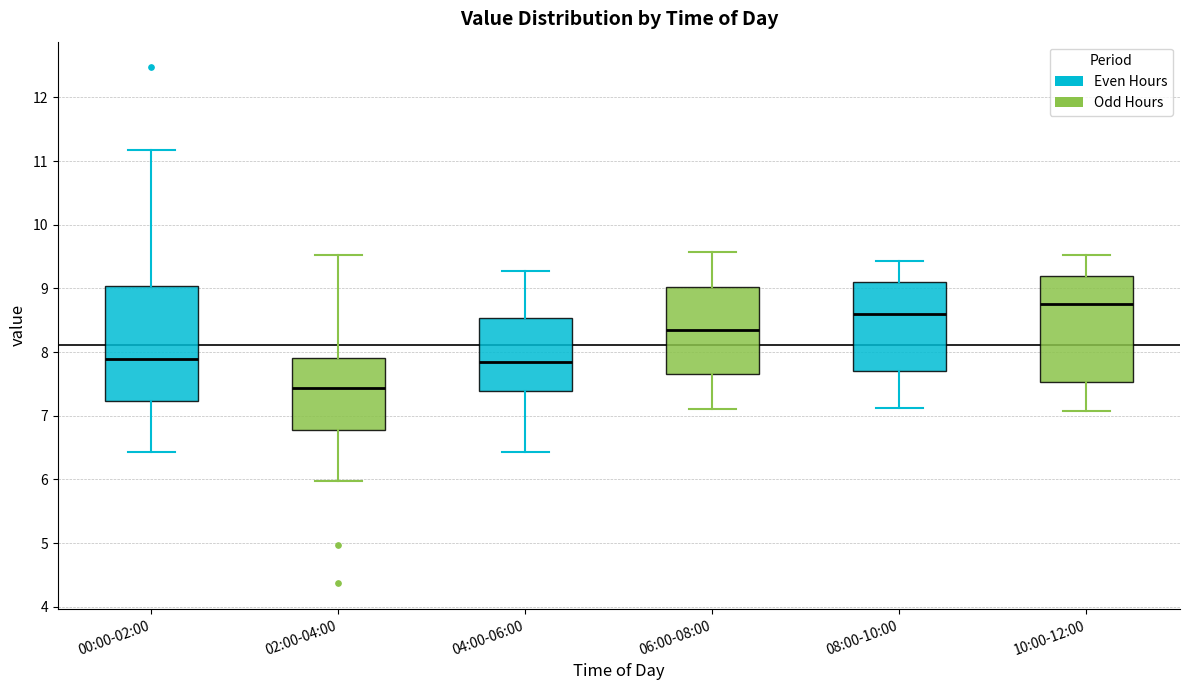

Comparing the boxes themselves (not the whiskers), which one is the tallest?

00:00-02:00